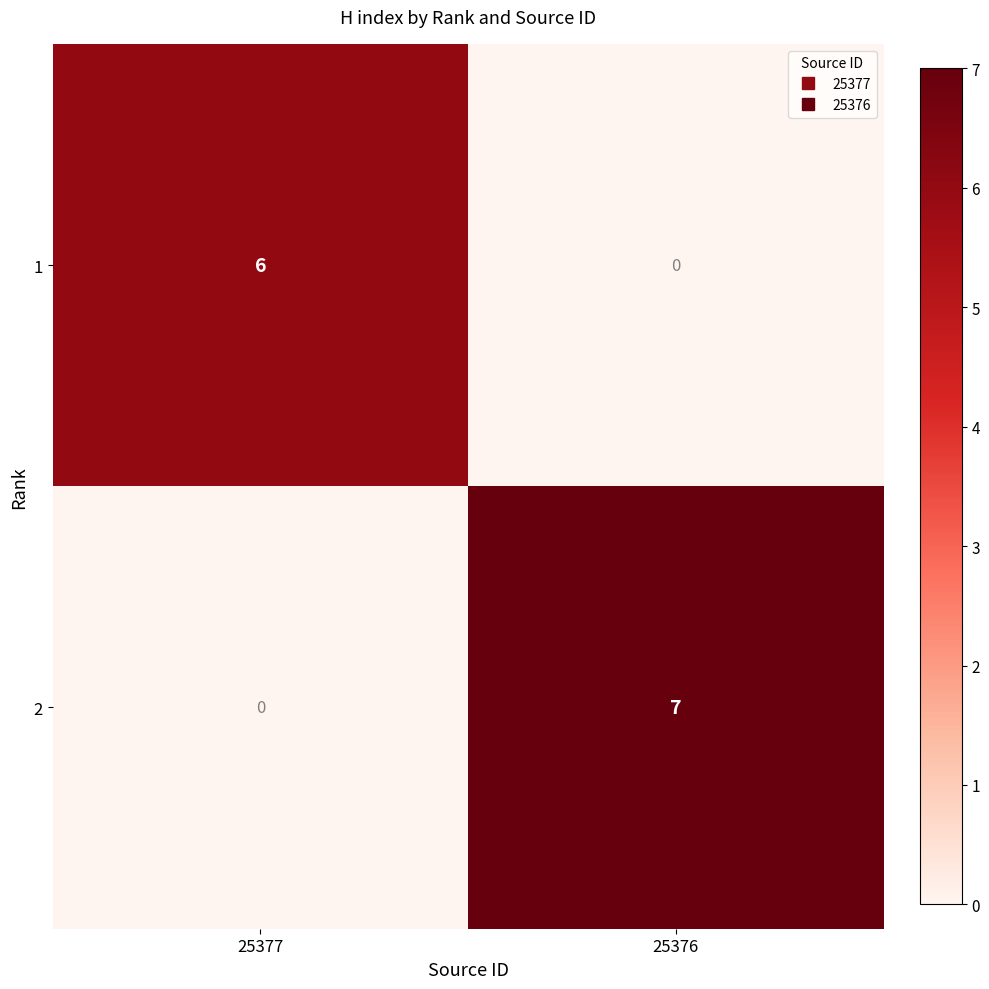

Reading left to right, list all the values displayed in this chart.

1: 6	0
2: 0	7